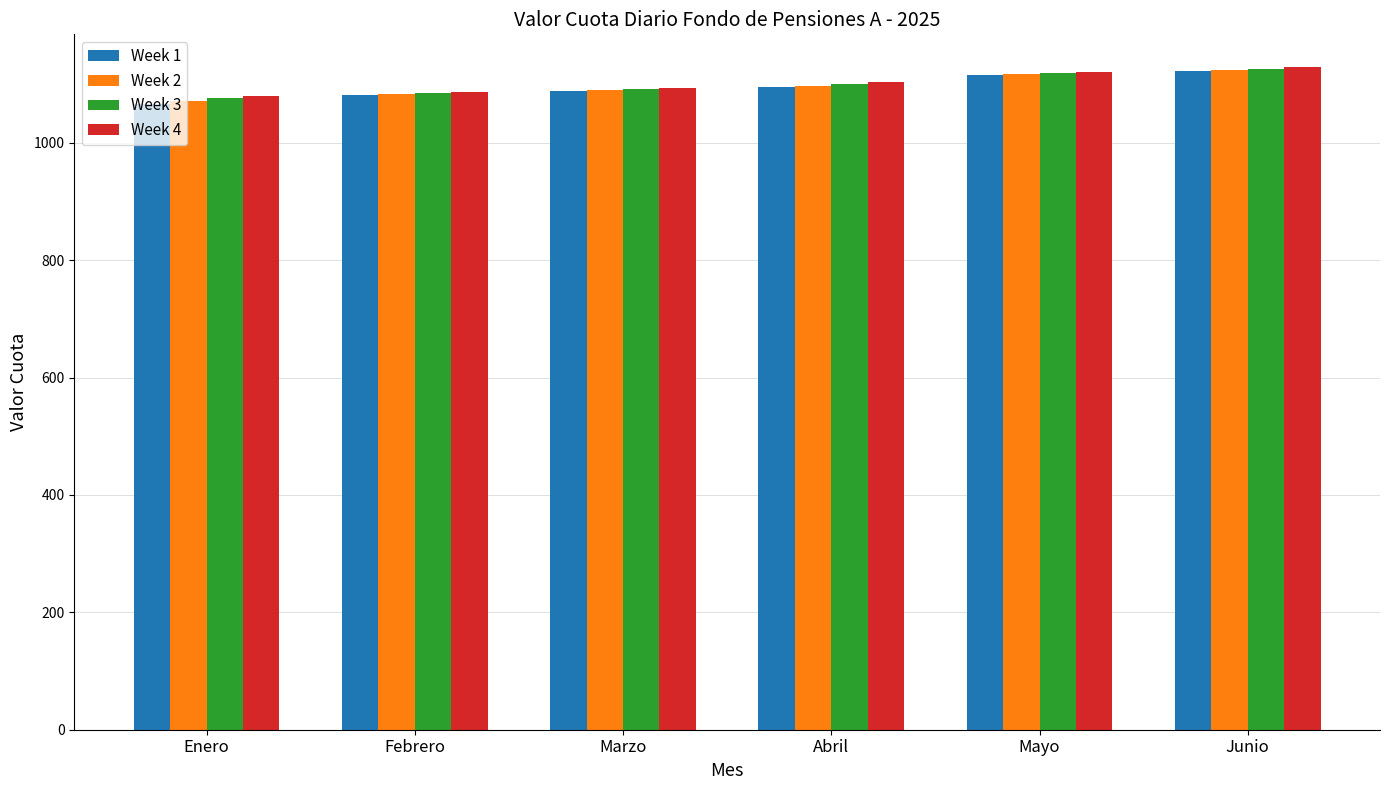

At which label does Week 2 first exceed 1097?

Abril